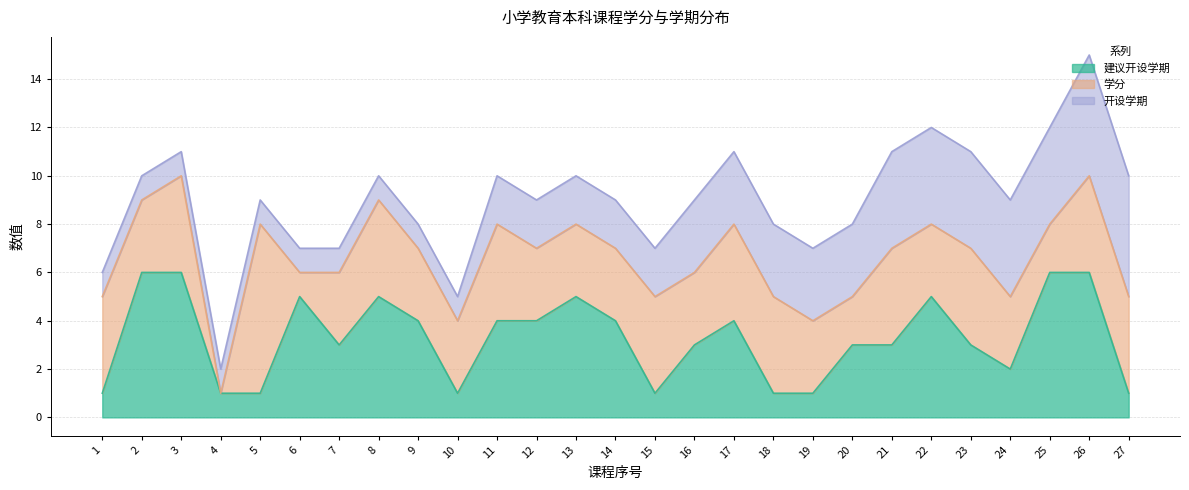

How many values in 学分 are above zero?

26